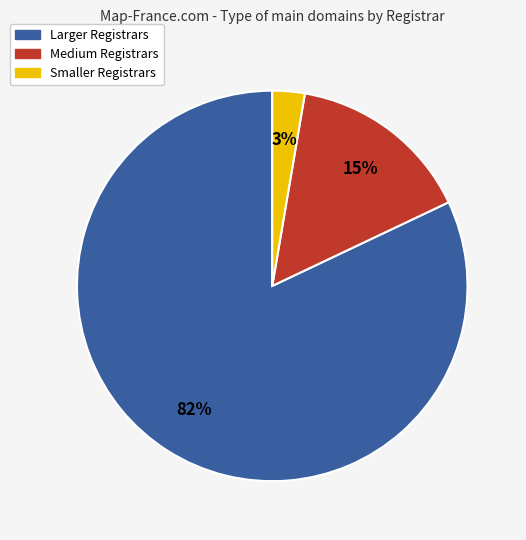

Is there a majority slice in this chart?

Yes